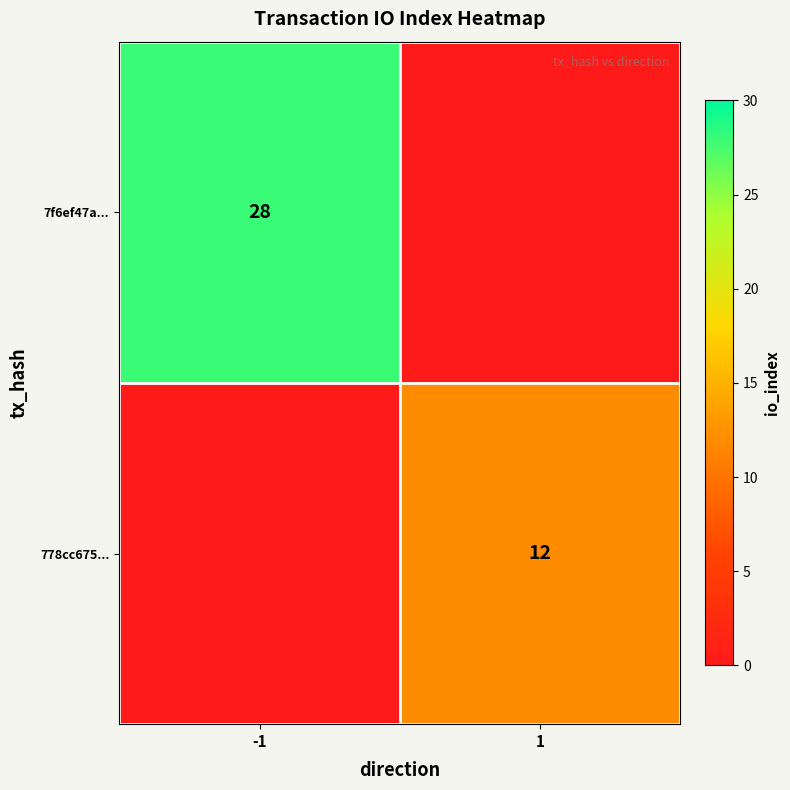

The 778cc675... series shows 6 at 1. True or false?

False